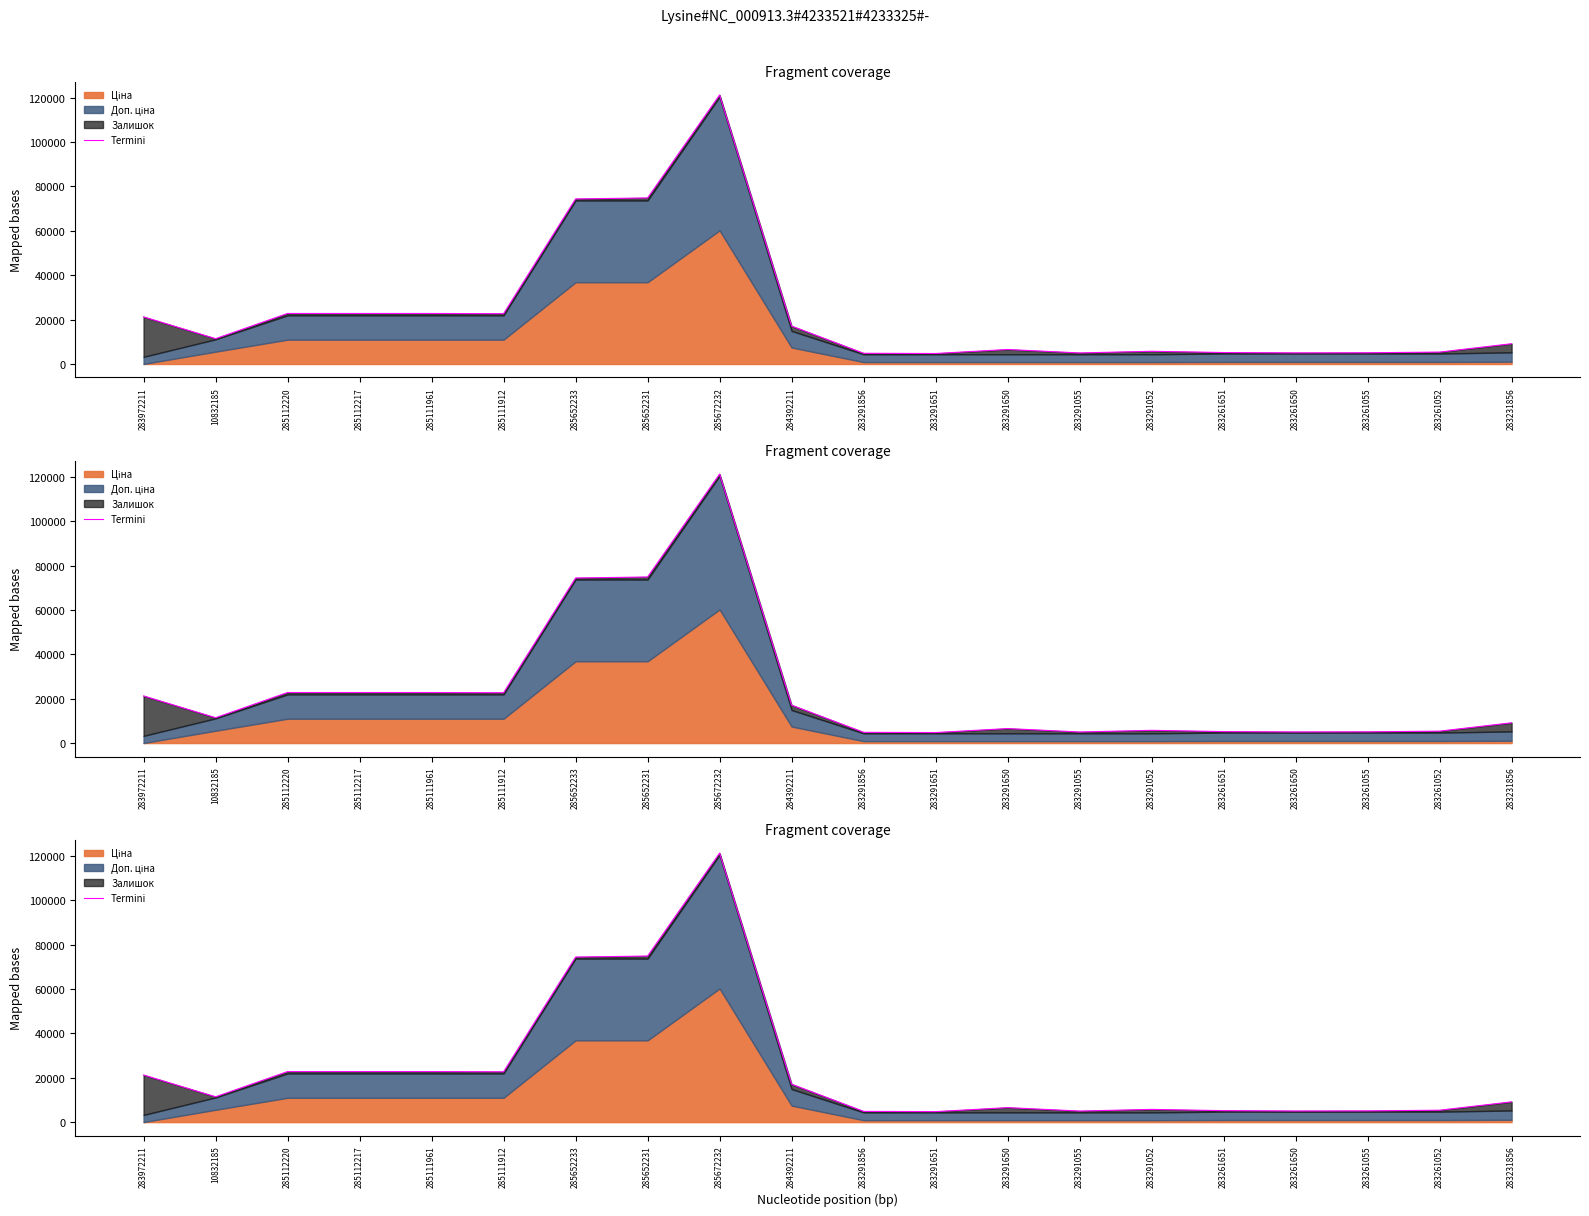

Rank the categories by value from lowest to highest.

283291651, 283291856, 283291055, 283261650, 283261055, 283261651, 283261052, 283291052, 283291650, 283231856, 10832185, 284392211, 283972211, 285111912, 285112220, 285112217, 285111961, 285652233, 285652231, 285672232